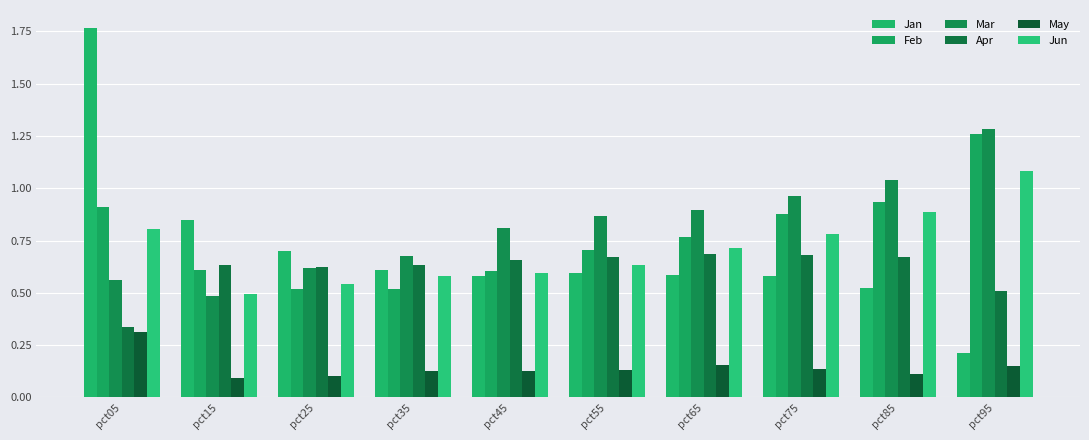

What is the minimum value for Feb?

0.5